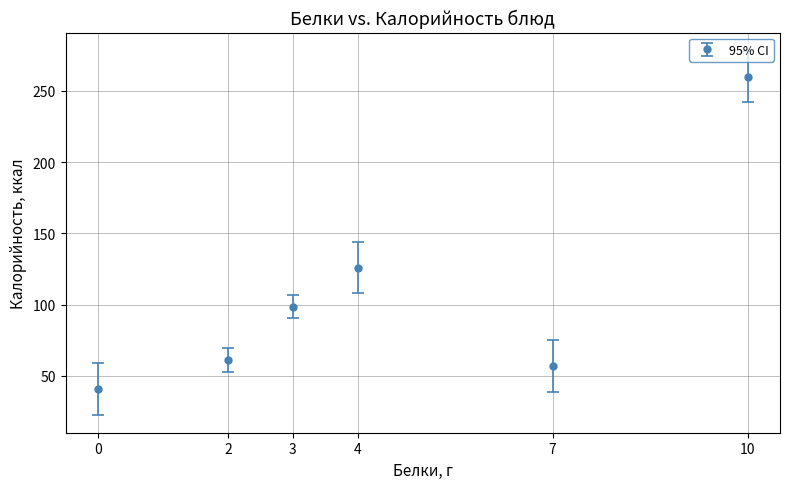

True or false: the data shows 72.6 at 0.

False